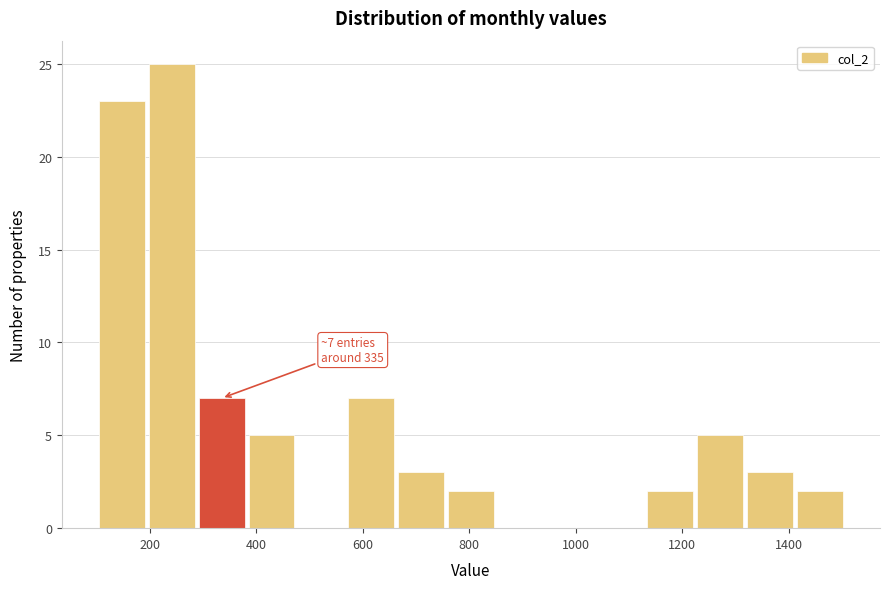

Which range on the x-axis has the tallest bar?

200 to 280